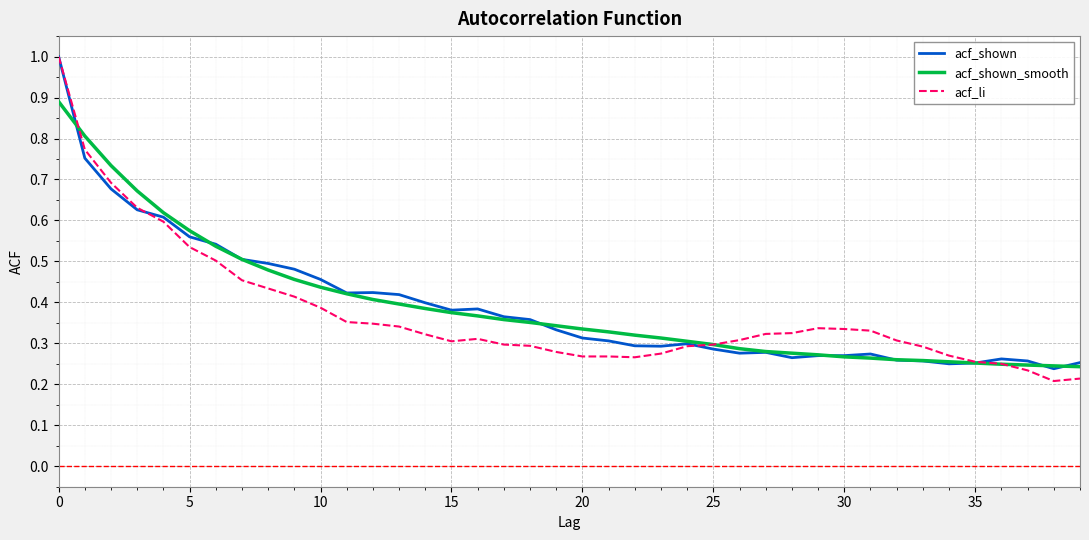

Count the acf_shown values in the range 0 to 1.

40